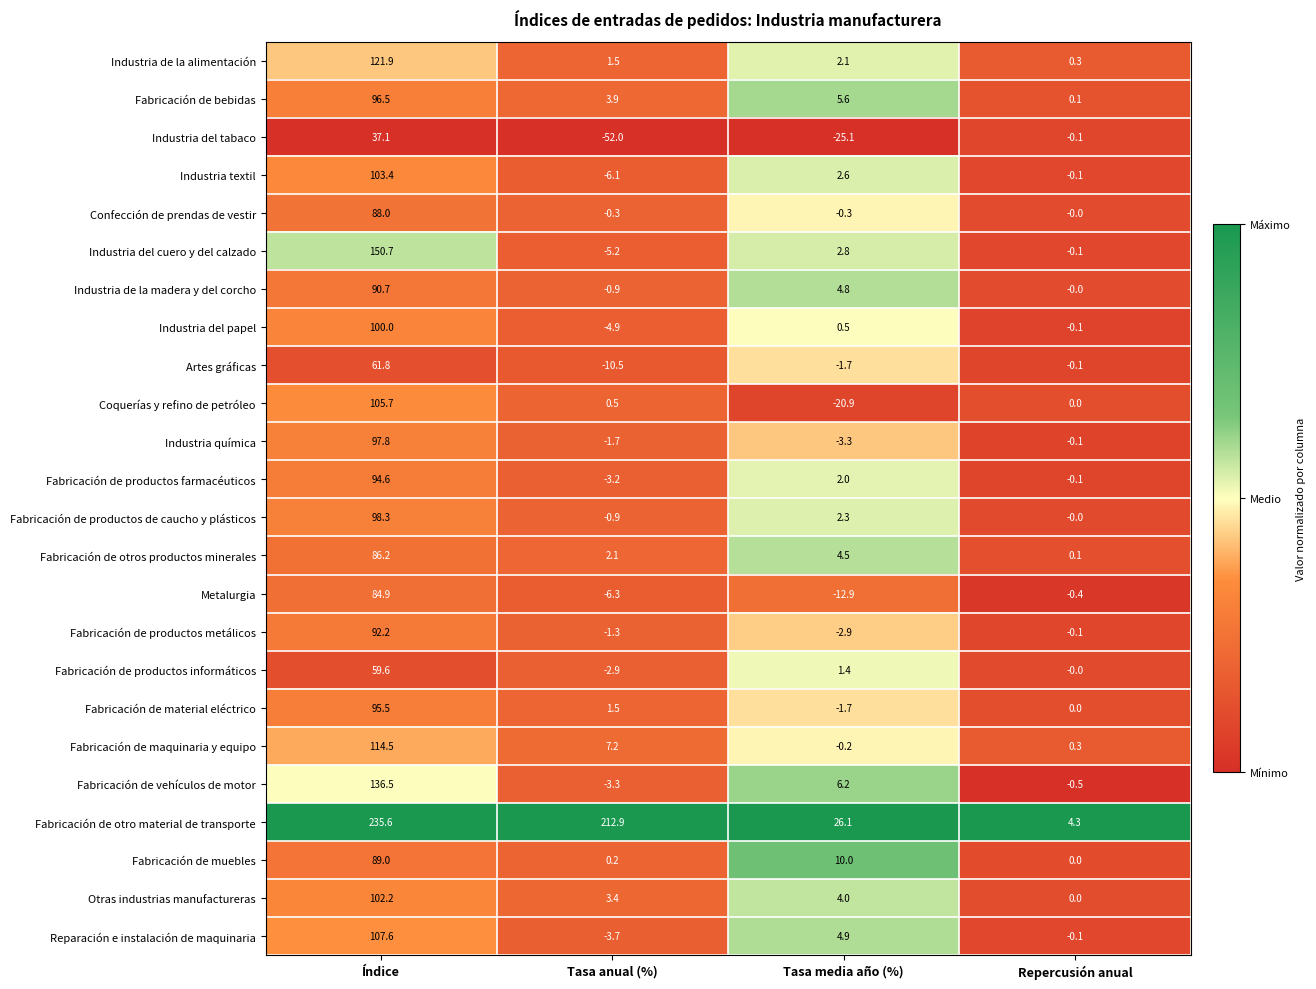

At which label is Fabricación de material eléctrico closest to 46?

Tasa anual (%)